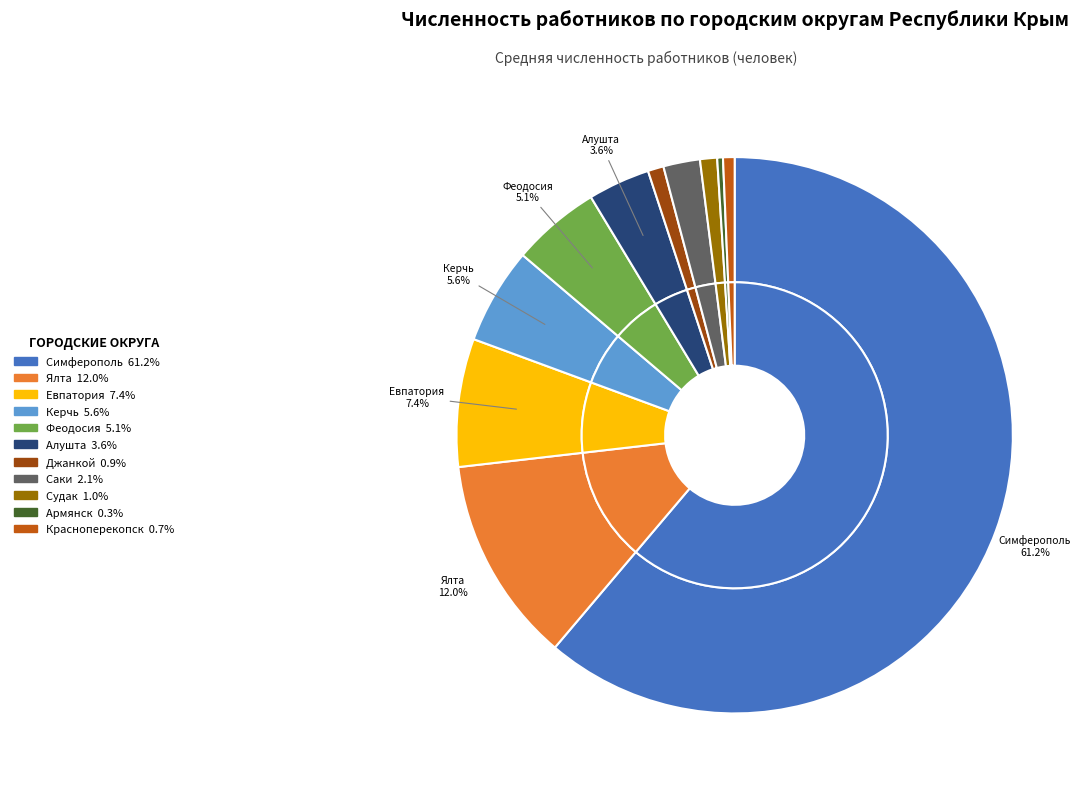

Is it true that Красноперекопск is 1% of the pie?

True